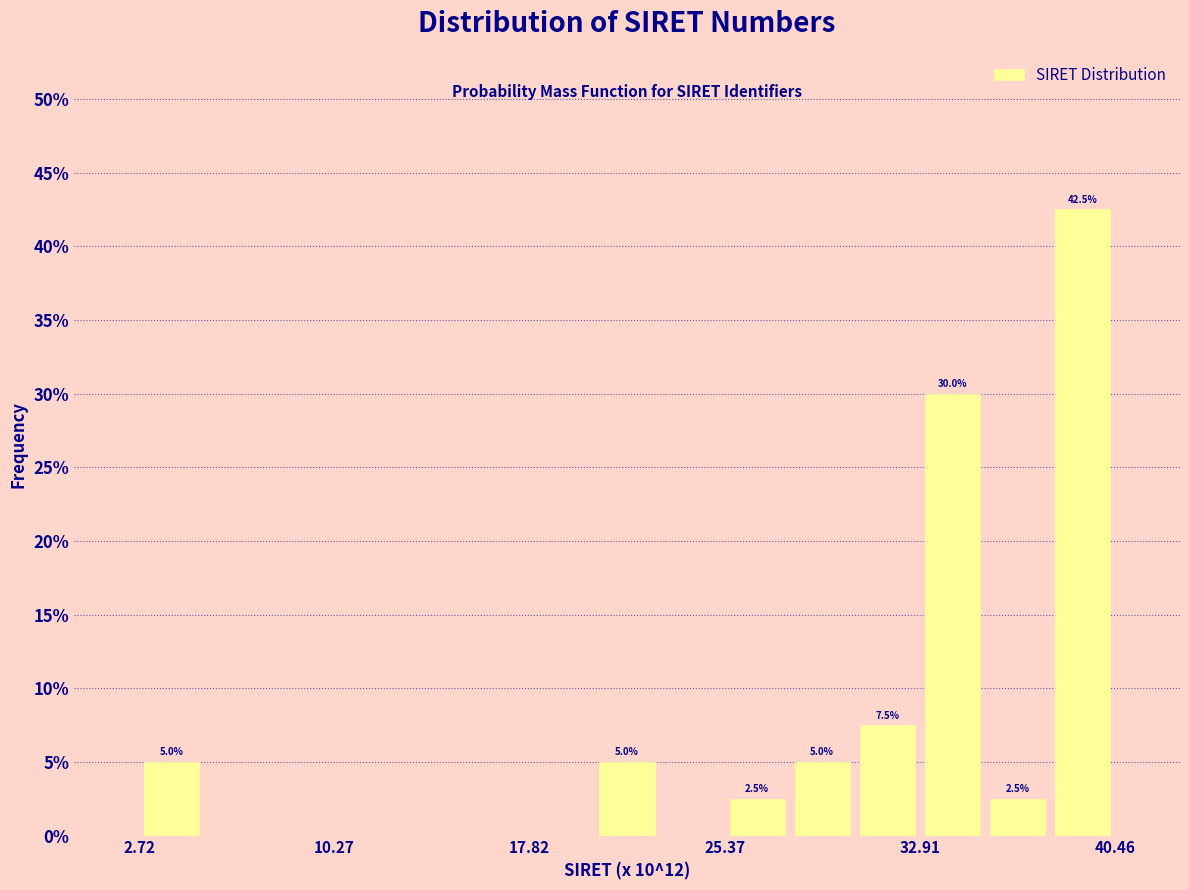

Read against the x-axis, roughly where is the centre of the tallest bar?

39